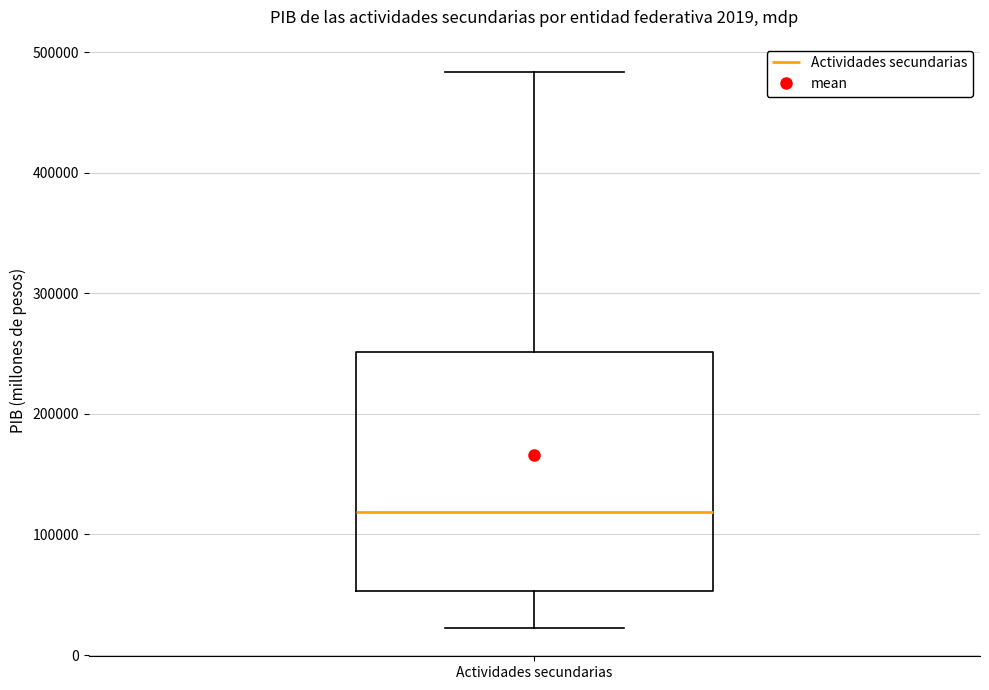

Read this box plot against the y-axis: the position of the median line, the range covered by the box, and the ends of both whiskers. The values are not printed on the chart, so give them approximately, as read against the axis.

median 120000, box 50000 to 250000, whiskers 20000 to 480000